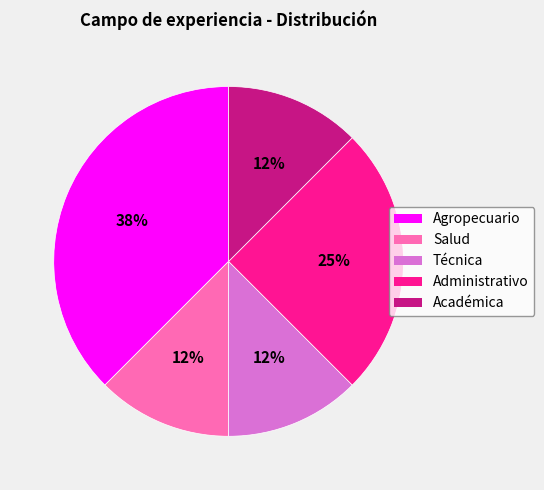

Which slice is the largest?

Agropecuario